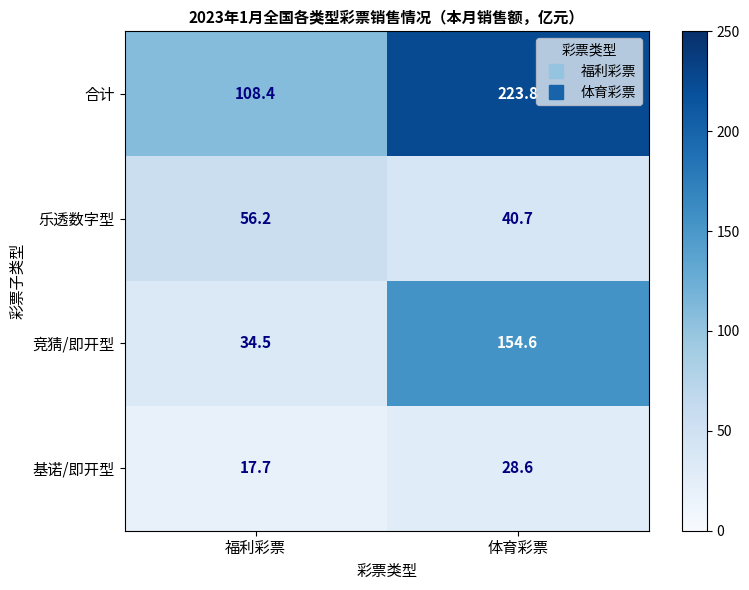

Which series has the largest total across all categories?

合计